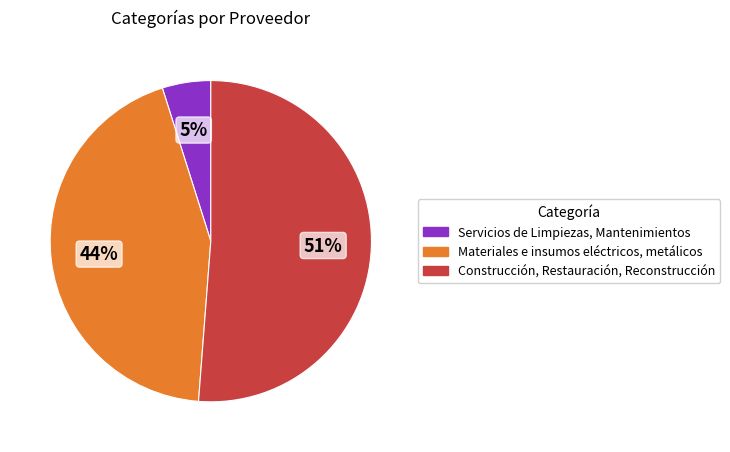

Rank the categories by value from highest to lowest.

Construcción, Restauración, Reconstrucción, Materiales e insumos eléctricos, metálicos, Servicios de Limpiezas, Mantenimientos